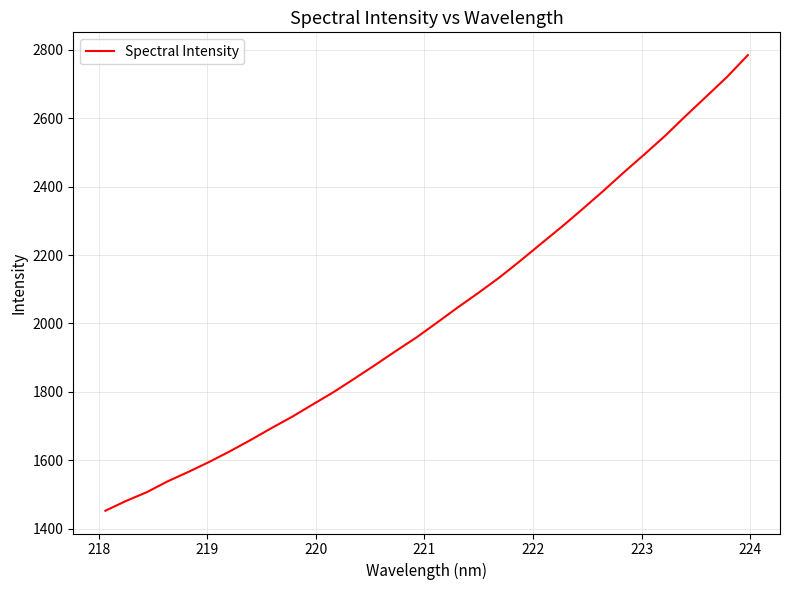

What is the sum of all values?

64959.4